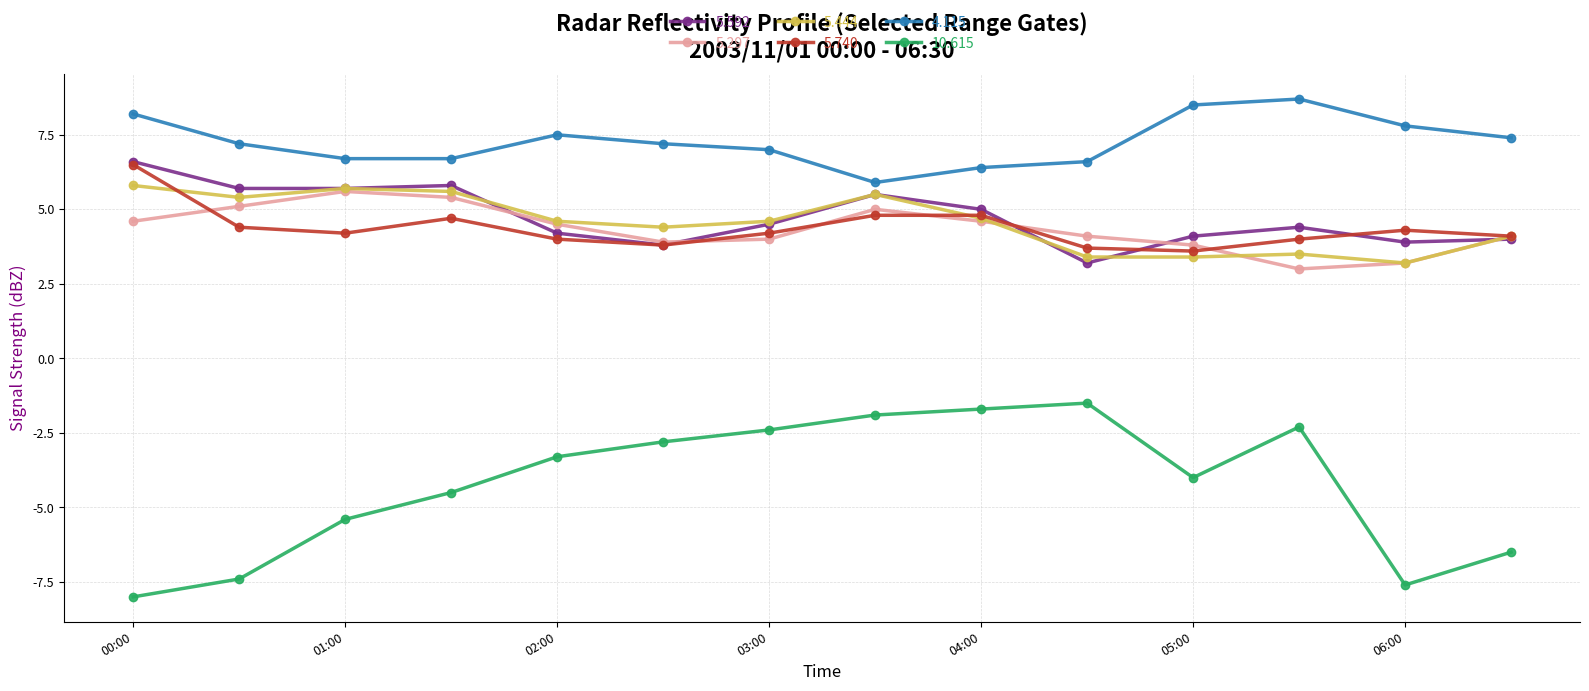

True or false: 4.115 and 5.592 cross at least once.

False